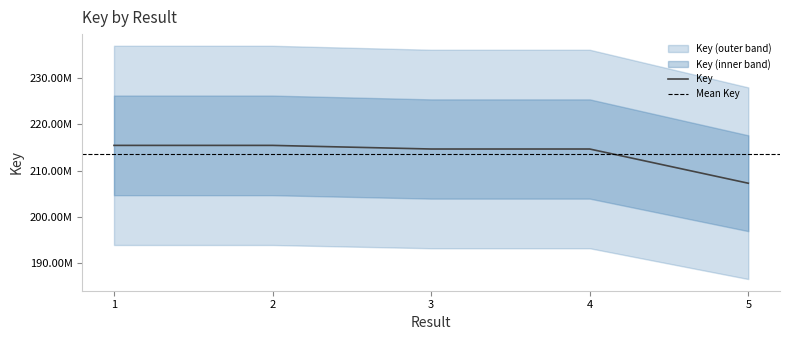

Where does the data first go above 214692360?

1